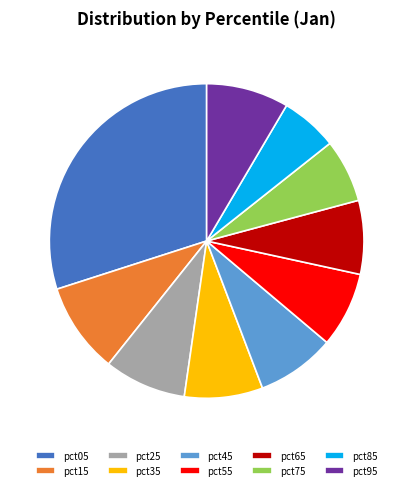

Do pct25 and pct45 together represent more than half of the pie?

No